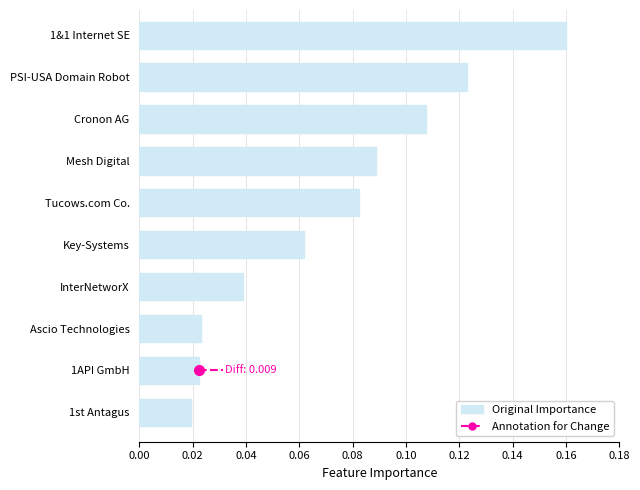

Which label corresponds to the largest value in the chart?

1&1 Internet SE